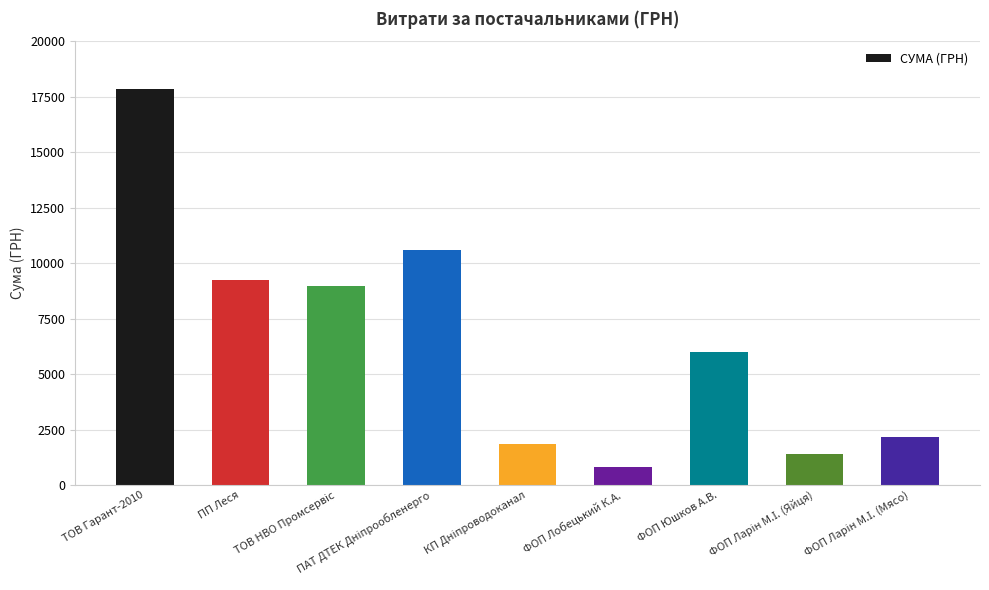

Does the chart contain any negative values?

No